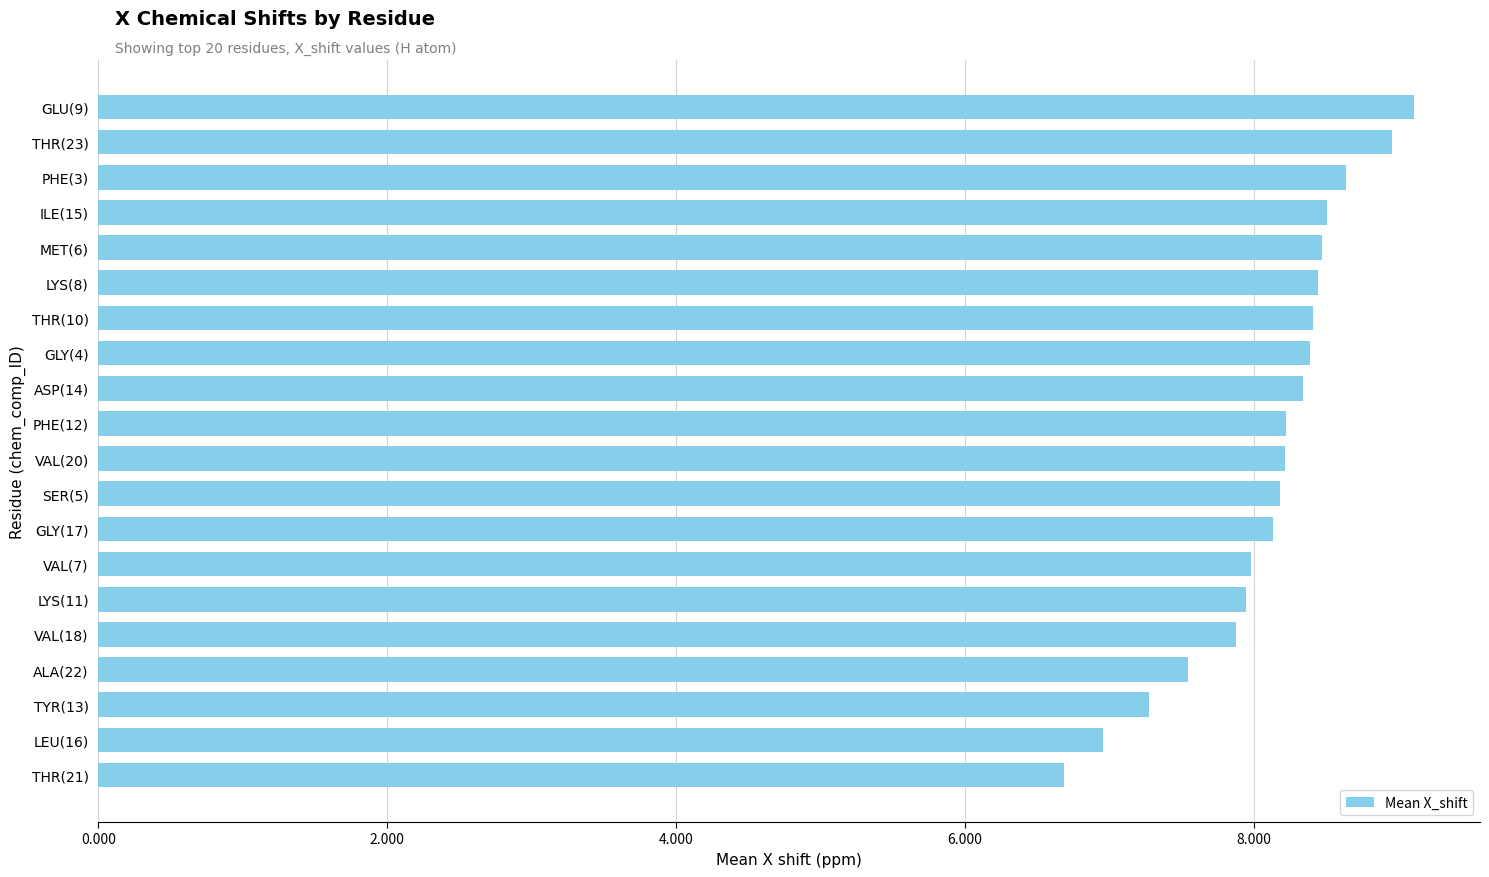

What is the ratio of the value at SER(5) to the value at THR(21)?

1.2